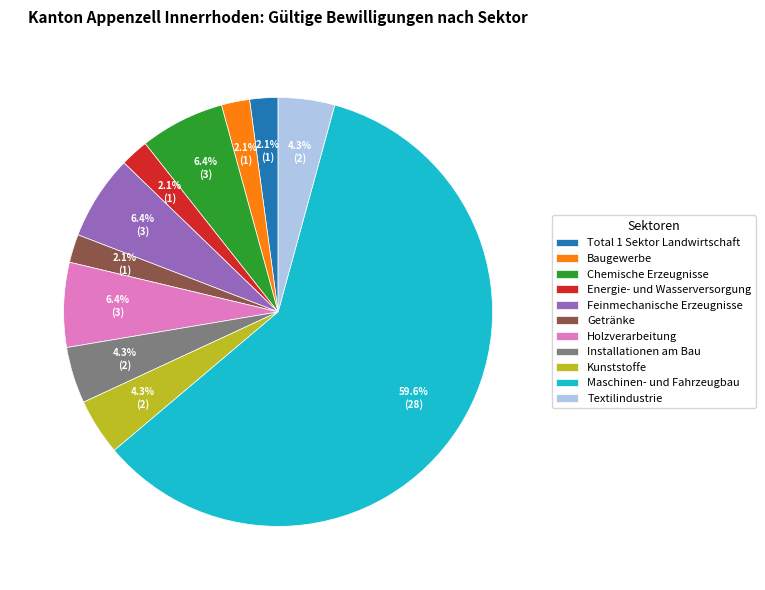

True or false: Installationen am Bau accounts for 10% of the total.

False